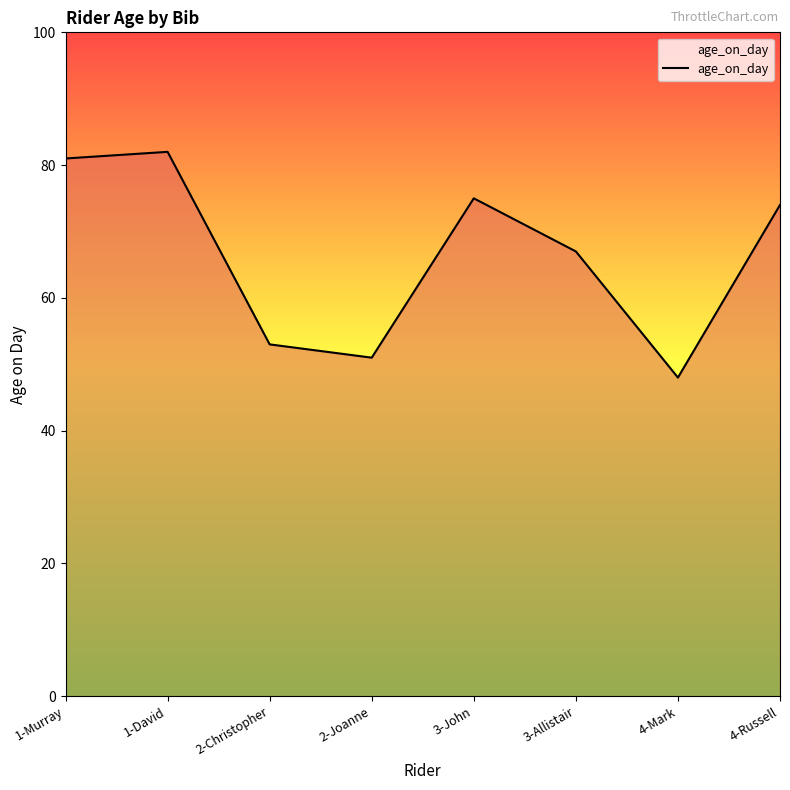

Rank the categories by value from lowest to highest.

4-Mark, 2-Joanne, 2-Christopher, 3-Allistair, 4-Russell, 3-John, 1-Murray, 1-David